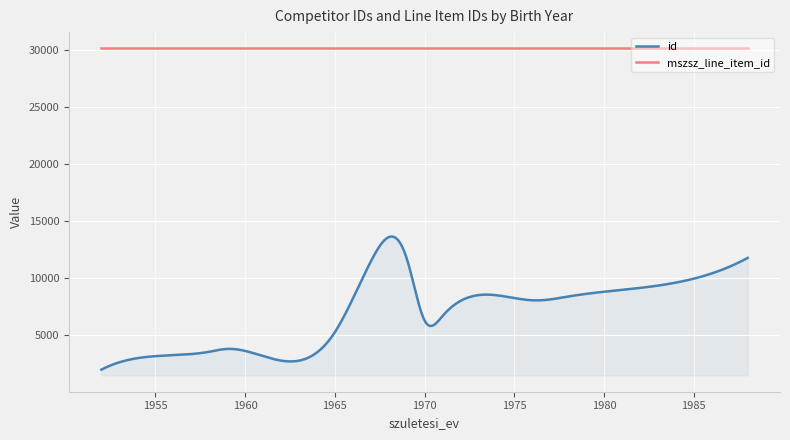

What is the maximum value shown in the chart?

30107.0